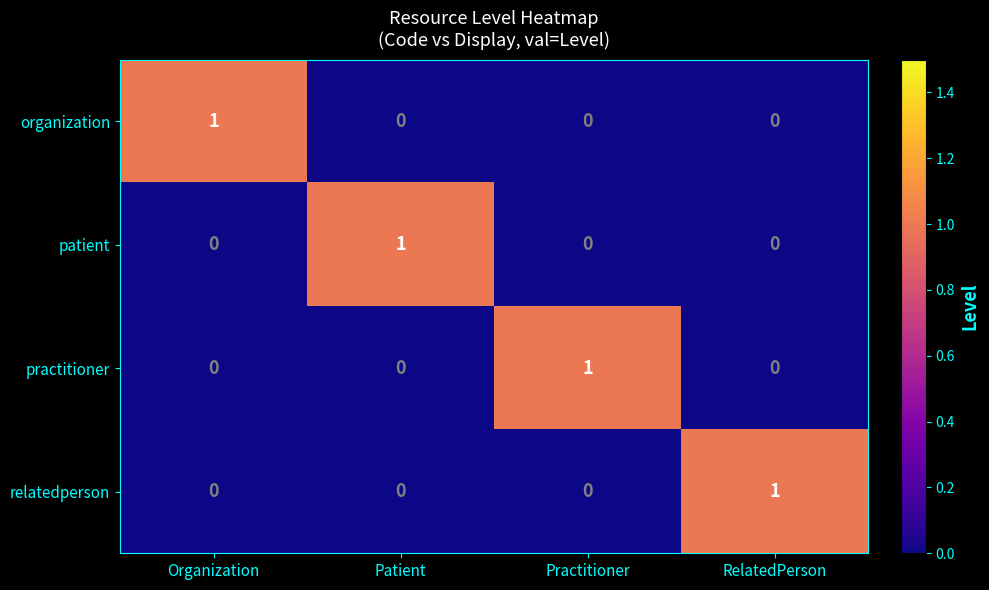

At how many categories does at least one series exceed 0?

4